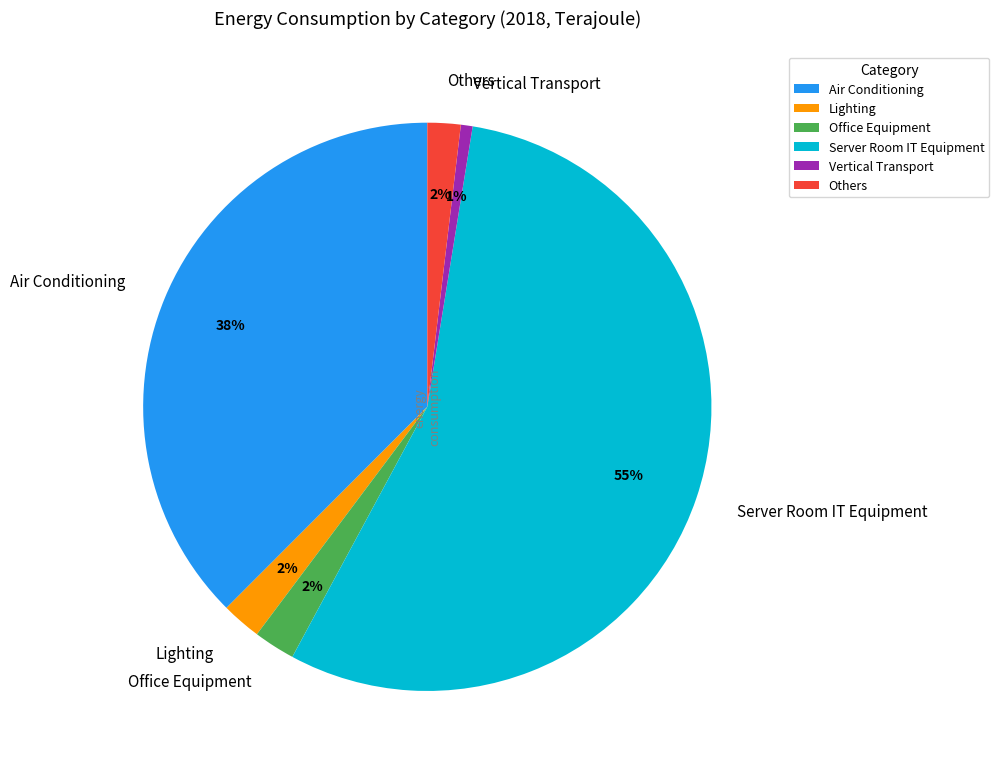

Is it true that Others is 2% of the pie?

True